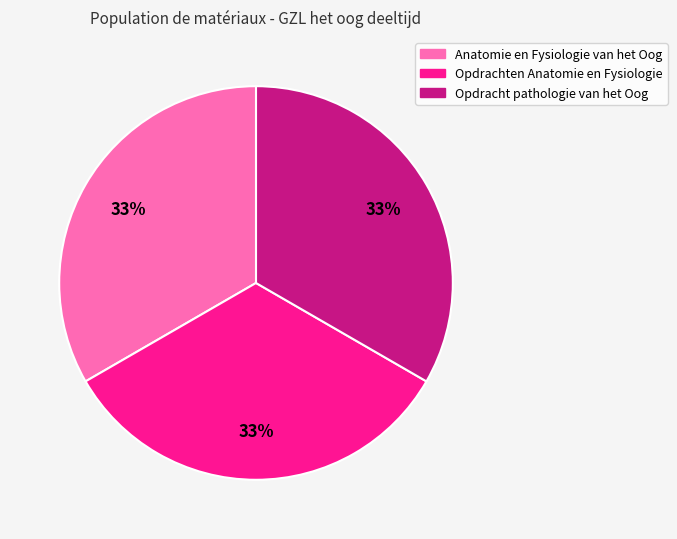

Approximately how many times larger is the value at Opdrachten Anatomie en Fysiologie compared to Anatomie en Fysiologie van het Oog?

1.0